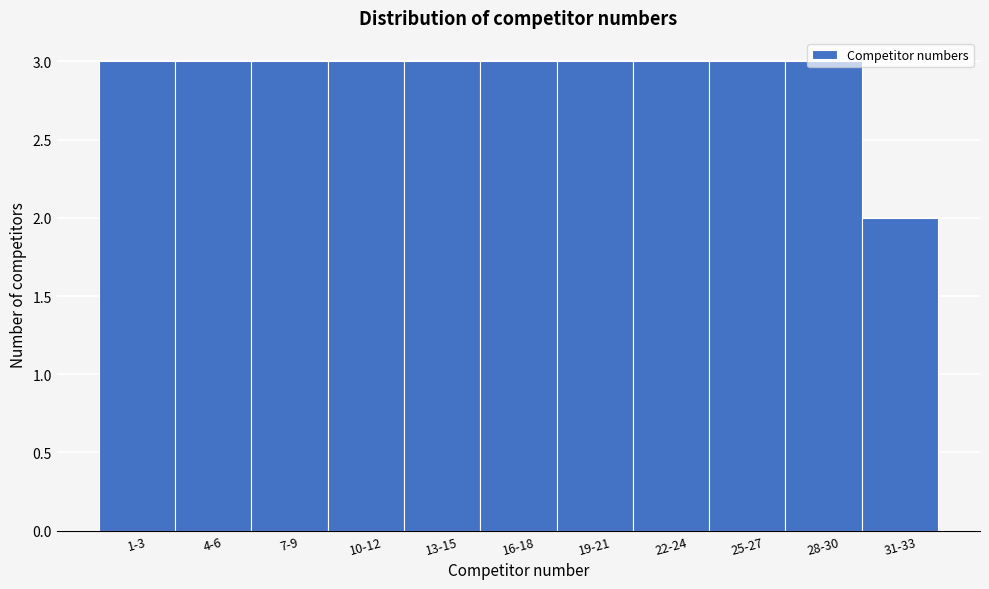

What is the sum of all values?

32